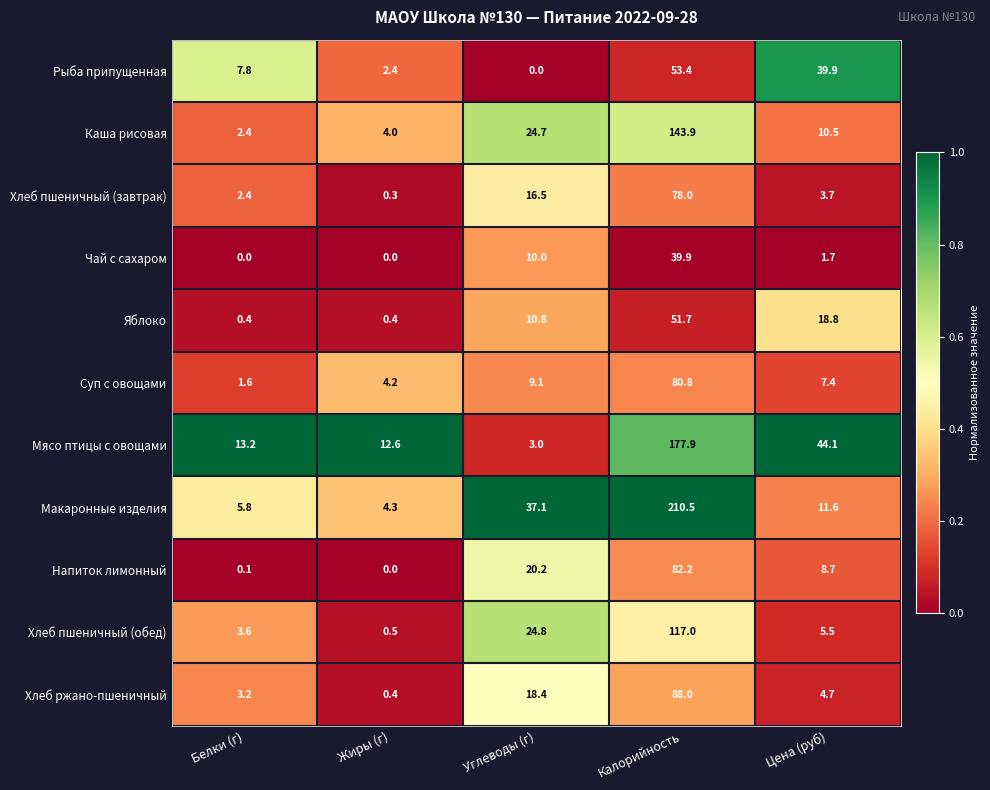

What is the difference between the highest and lowest values at Калорийность?

170.6